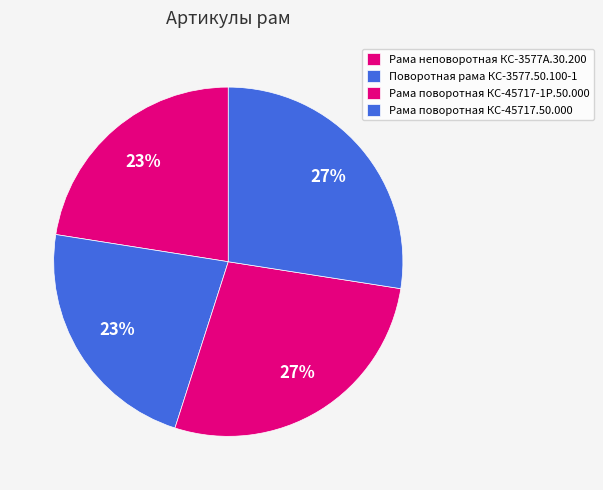

Which has a higher value, Рама поворотная КС-45717.50.000 or Рама поворотная КС-45717-1Р.50.000?

Рама поворотная КС-45717-1Р.50.000